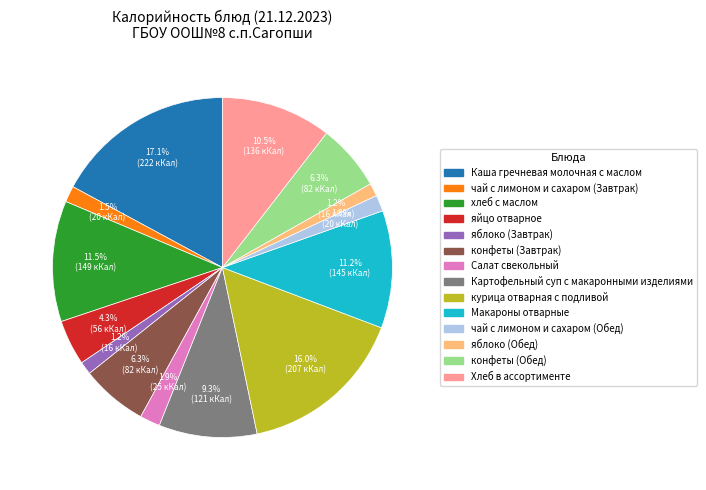

To the nearest percent, what portion does Макароны отварные represent?

11%